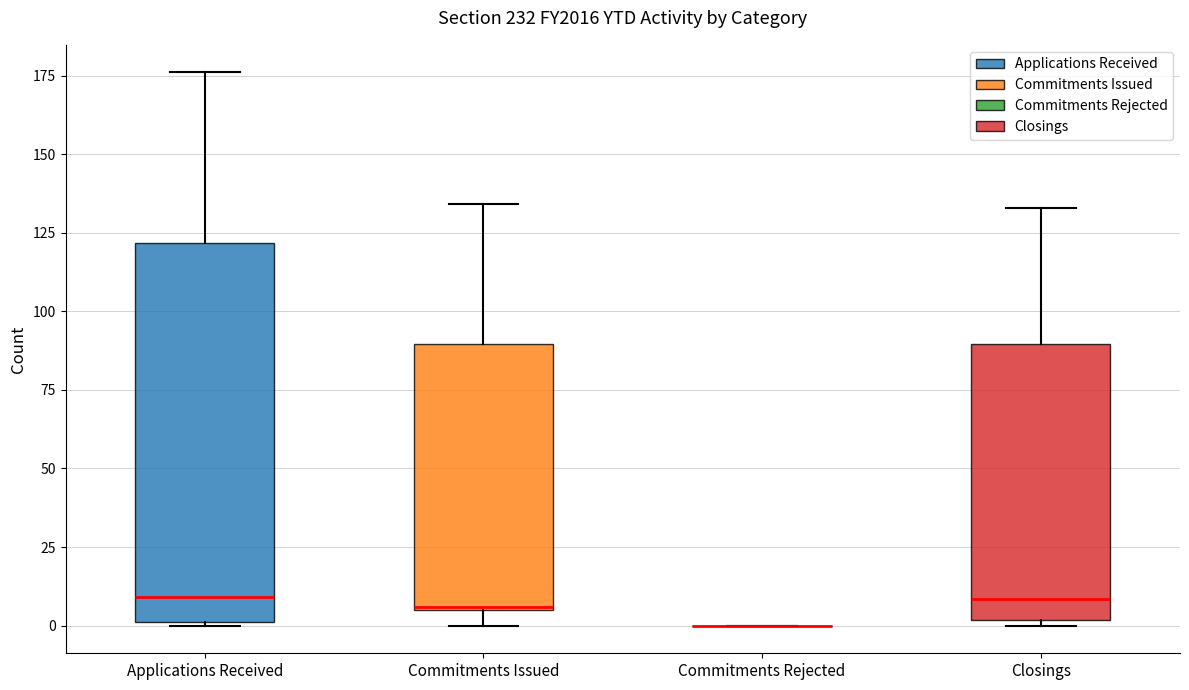

Reading left to right, transcribe this box plot: for each box, give where its median line is, the range the box spans, and where its two whiskers end, as read against the y-axis. The values are not printed on the chart, so give them approximately, as read against the axis.

Applications Received: median 10, box 0 to 120, whiskers 0 to 175
Commitments Issued: median 5, box 5 to 90, whiskers 0 to 135
Commitments Rejected: box collapsed to a line at 0, whiskers 0 to 0
Closings: median 10, box 0 to 90, whiskers 0 (just below the box's lower edge) to 135